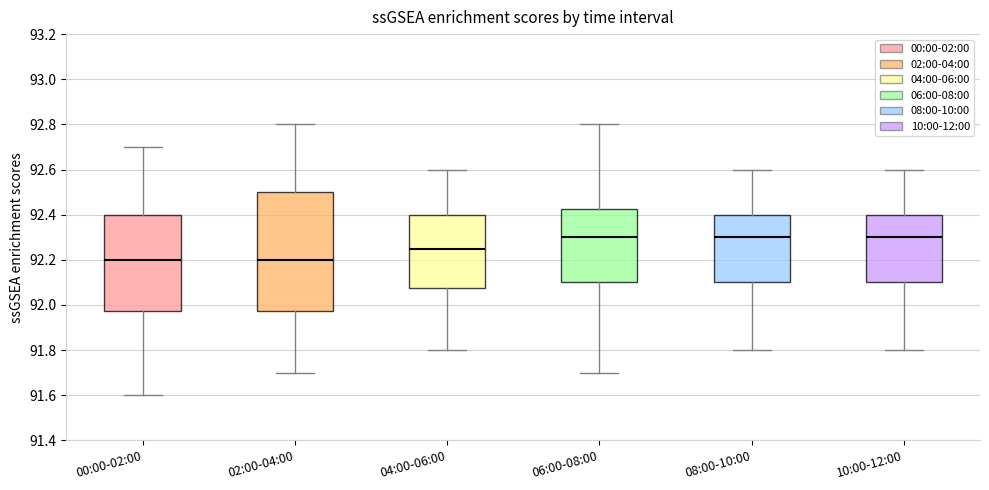

Which box is the tallest, from its lower edge to its upper edge?

02:00-04:00